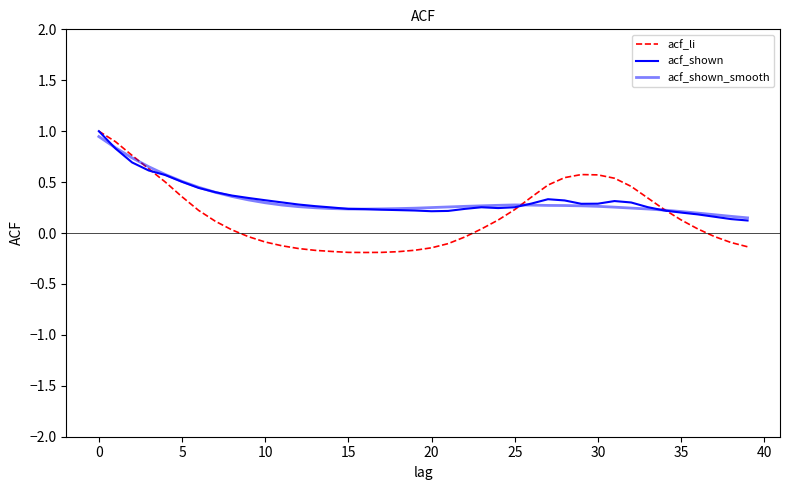

What is the highest value of the acf_shown series?

1.0